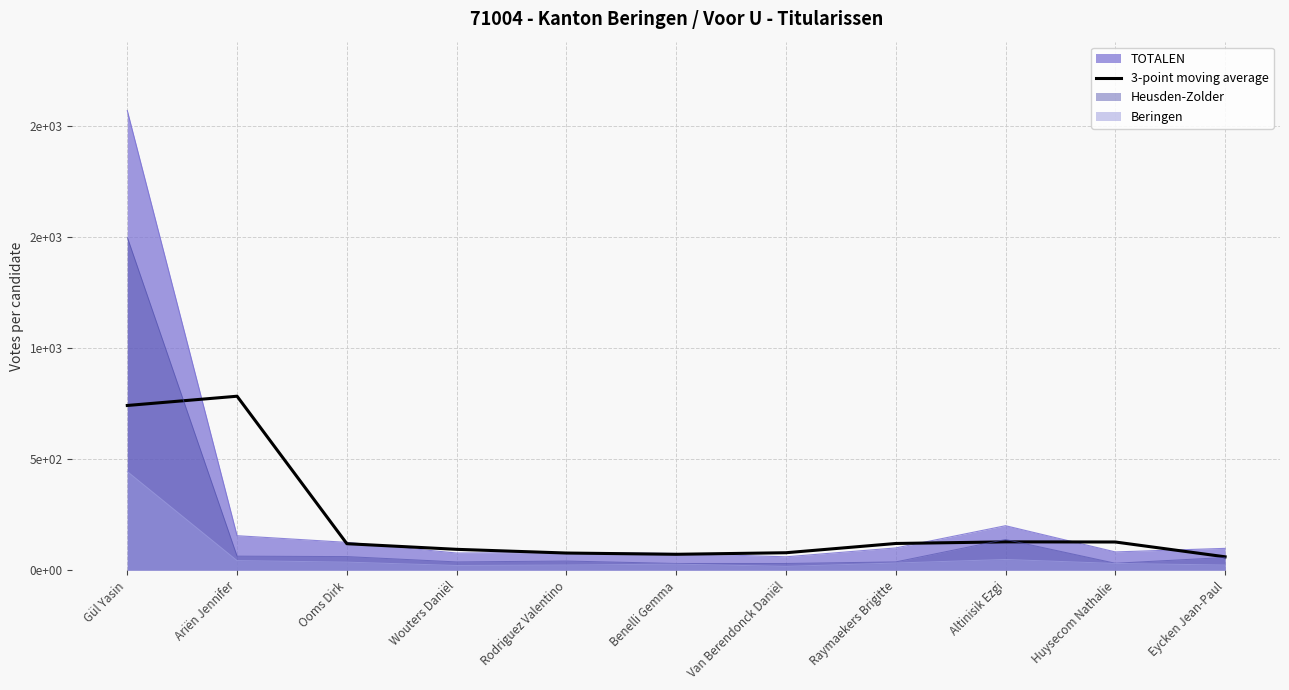

Does the chart display data point markers on the line(s)?

No